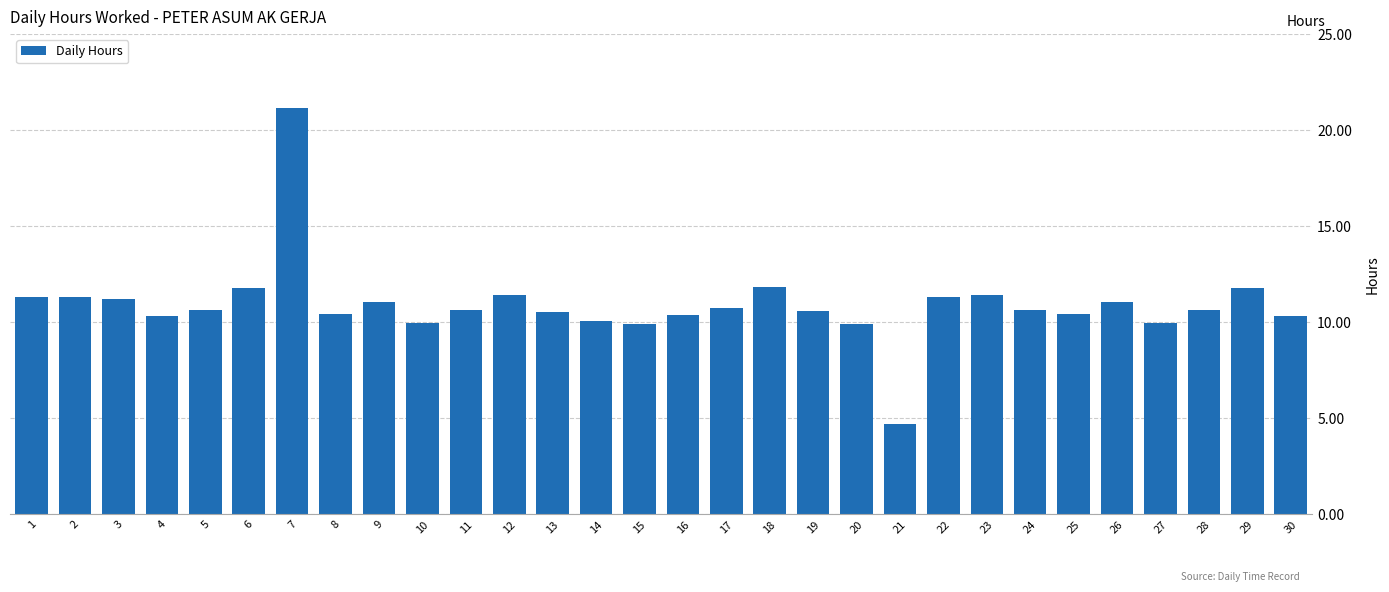

True or false: the data shows 11.1 at 9.

True